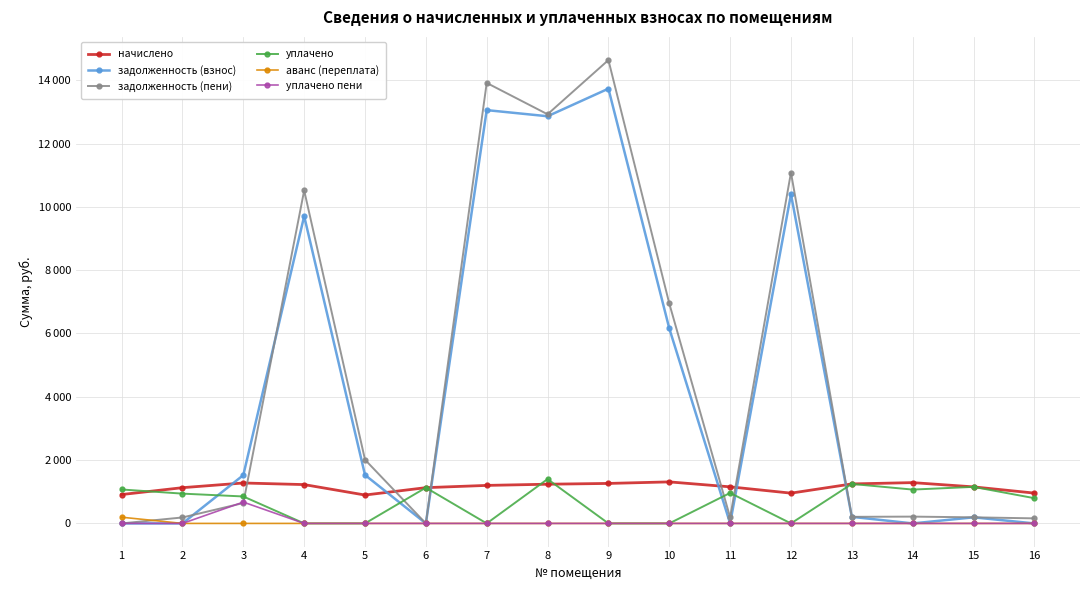

The начислено series shows 1963.8 at 7. True or false?

False